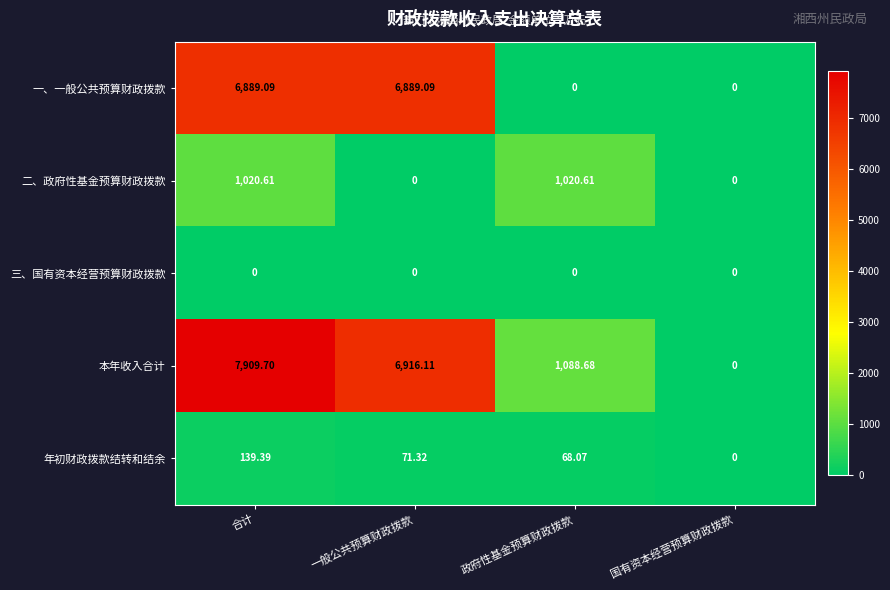

Is the value of 二、政府性基金预算财政拨款 at 政府性基金预算财政拨款 greater than the value of 年初财政拨款结转和结余 at 国有资本经营预算财政拨款?

Yes